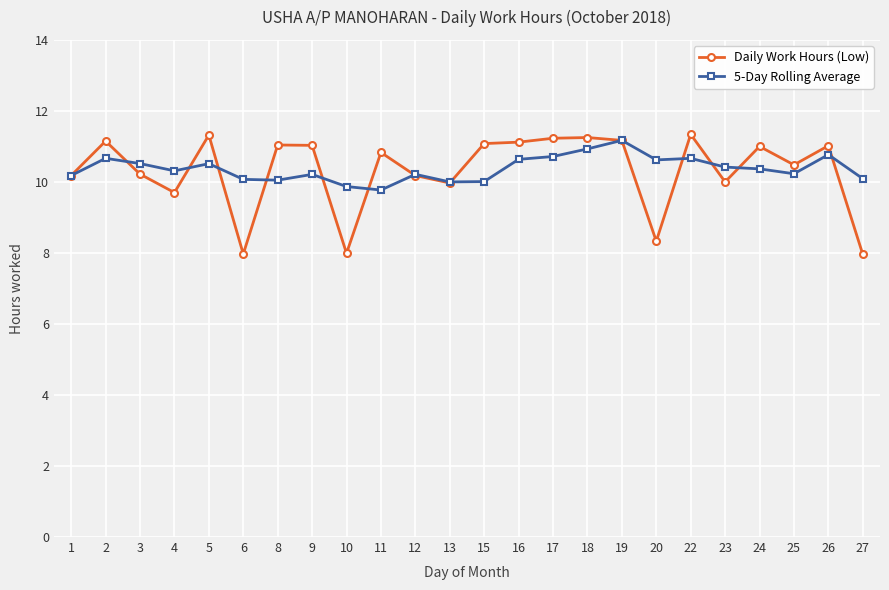

The value of 5-Day Rolling Average at 20 is 3.0. True or false?

False